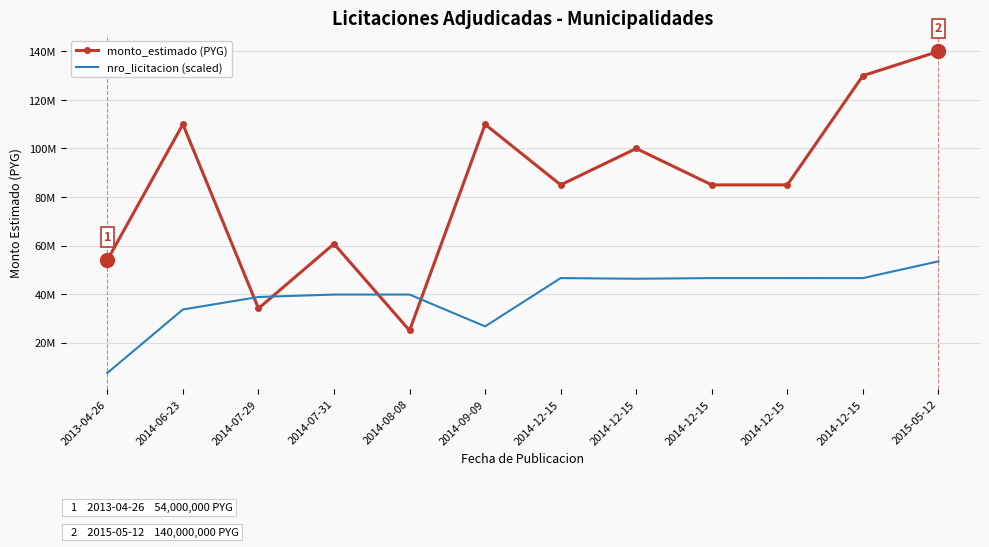

What is the greatest value displayed?

140000000.0